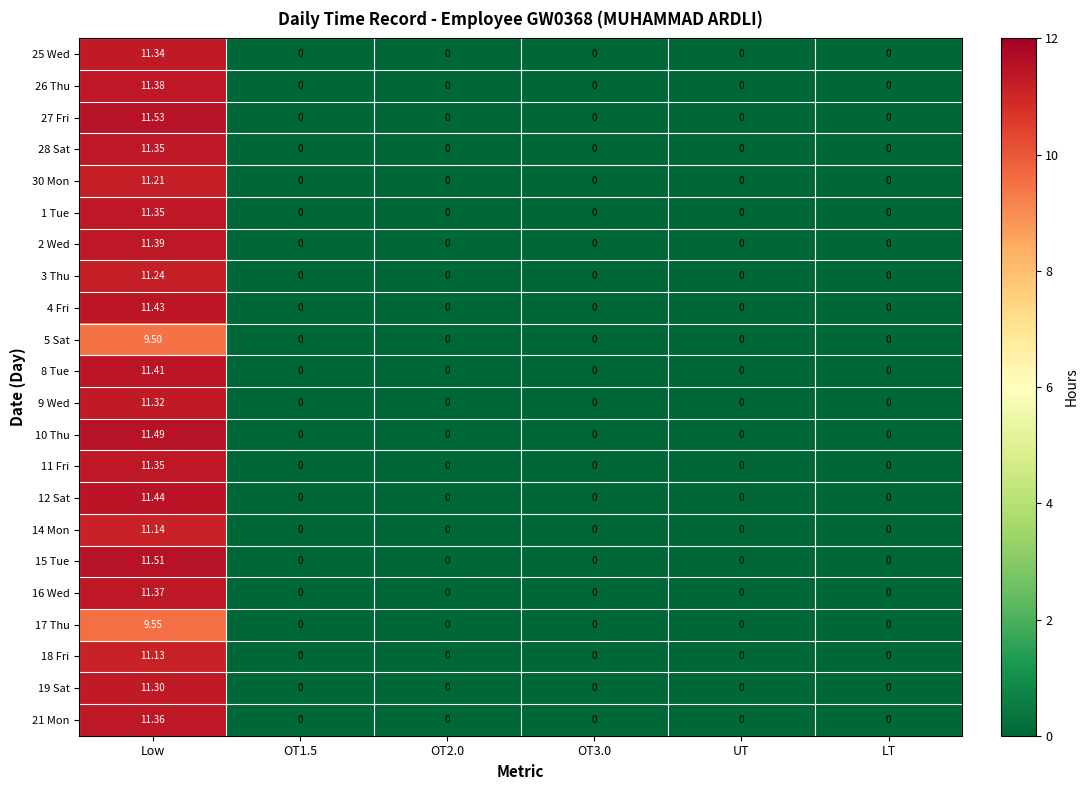

At which label does 28 Sat reach its peak?

Low